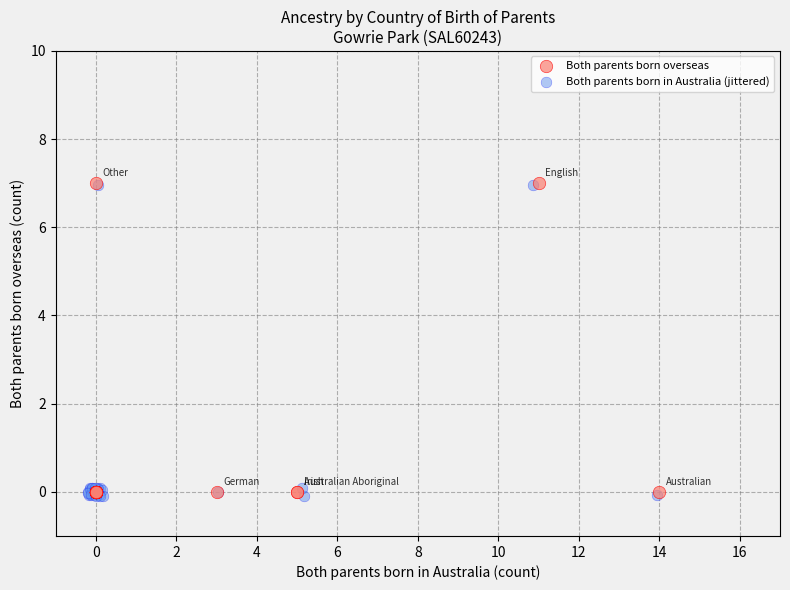

Which series has the widest spread of Y values?

Both parents born in Australia (jittered)